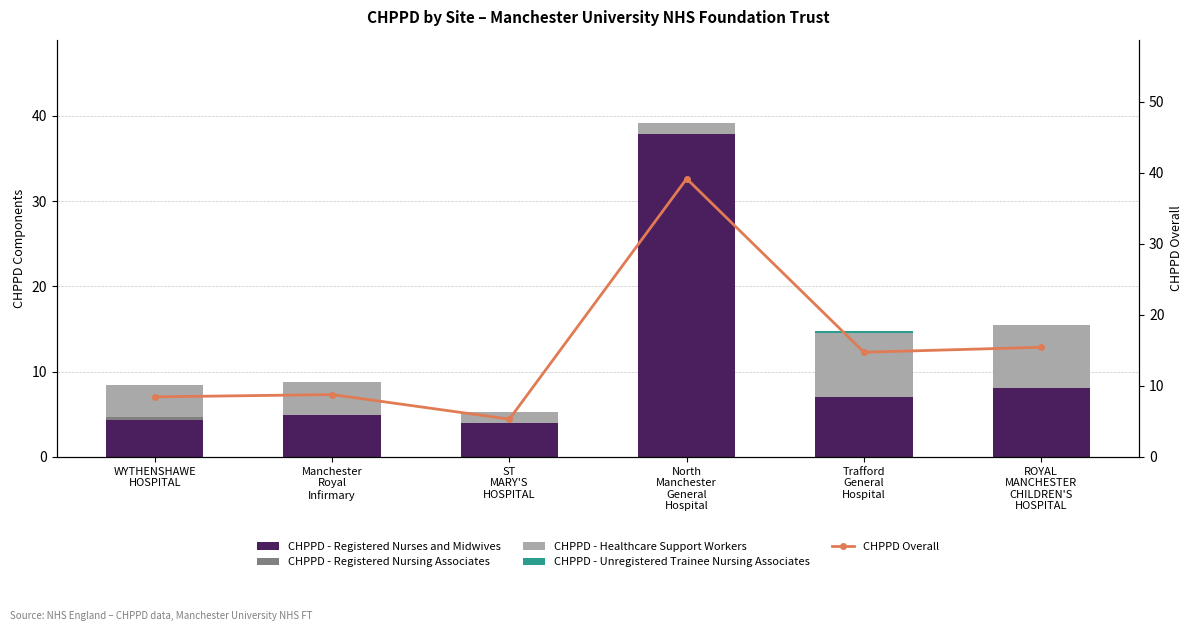

Which label corresponds to the smallest value in the chart?

ST
MARY'S
HOSPITAL